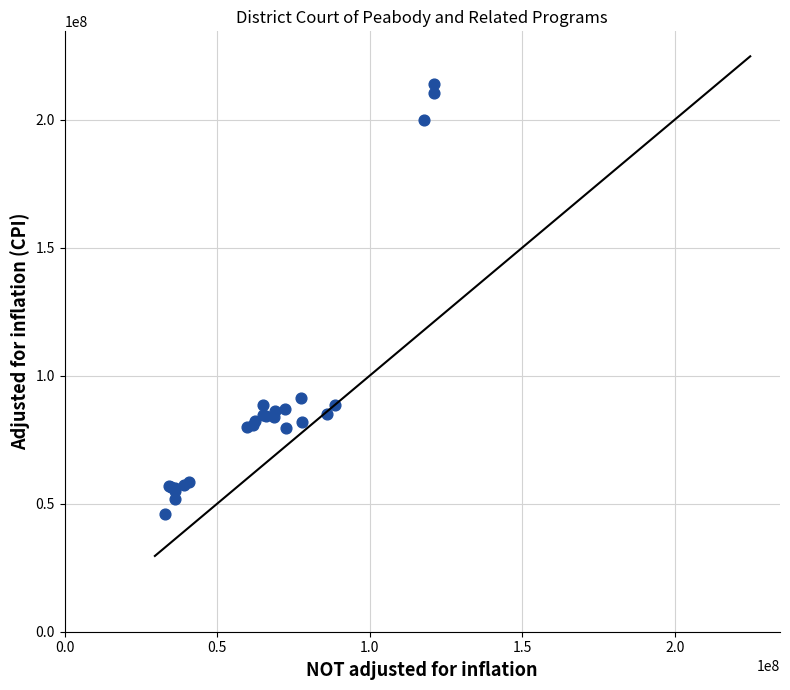

What Y value in the scatter plot is closest to 130055557?

91168107